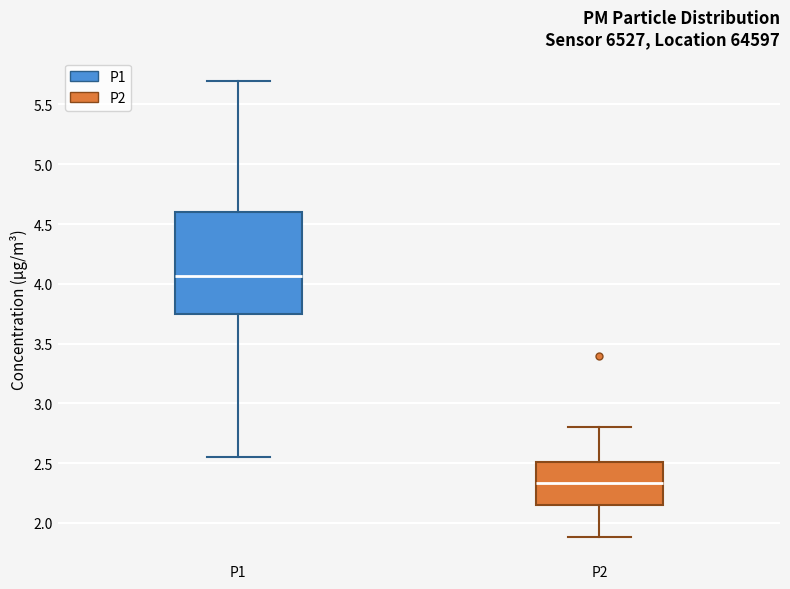

Reading left to right, read every box against the y-axis: the position of its median line, the range the box covers, and the ends of its whiskers. The values are not printed on the chart, so give them approximately, as read against the axis.

P1: median 4.05, box 3.75 to 4.60, whiskers 2.55 to 5.70
P2: median 2.35, box 2.15 to 2.50, whiskers 1.90 to 2.80